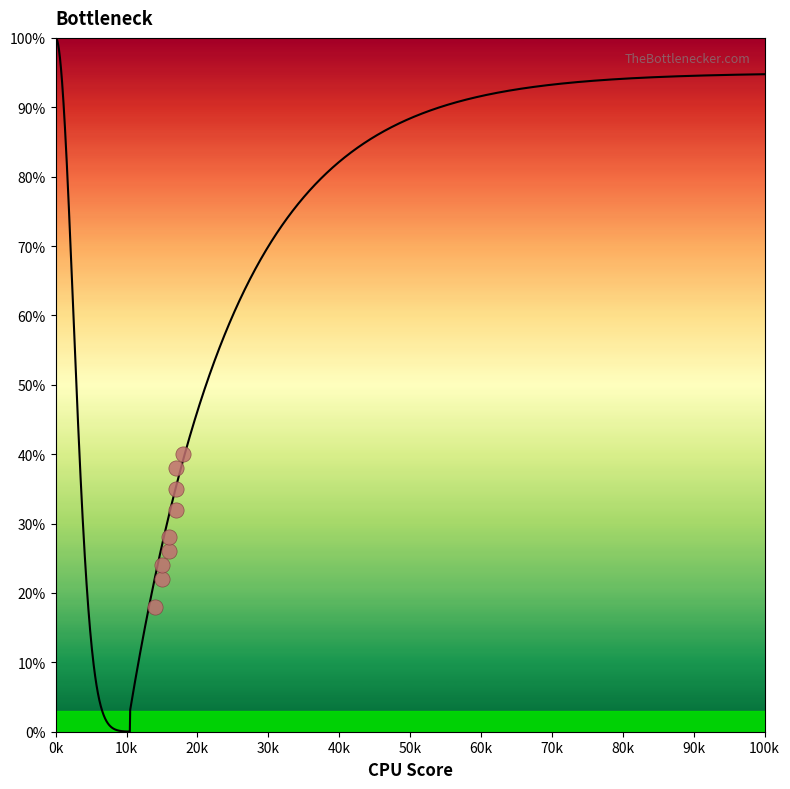

What Y value in the scatter plot is closest to 29?

28